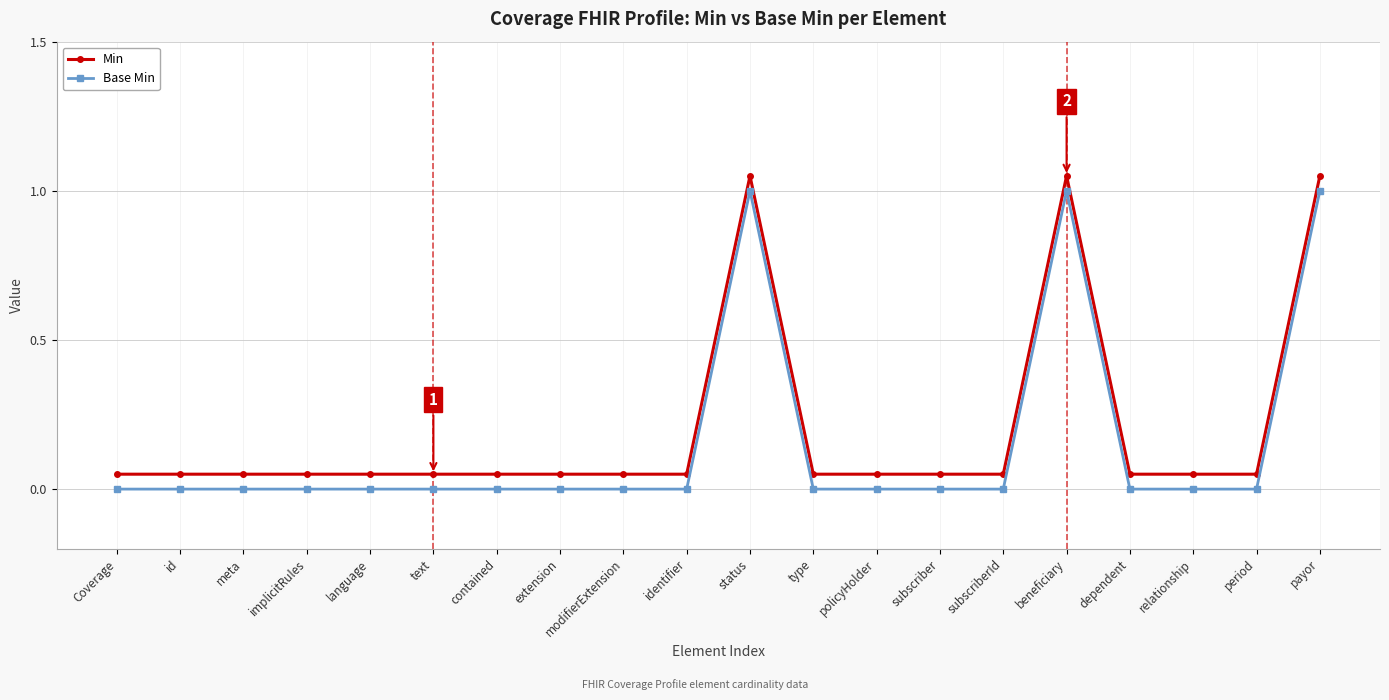

Rank the series by their maximum value, from highest to lowest.

Min, Base Min